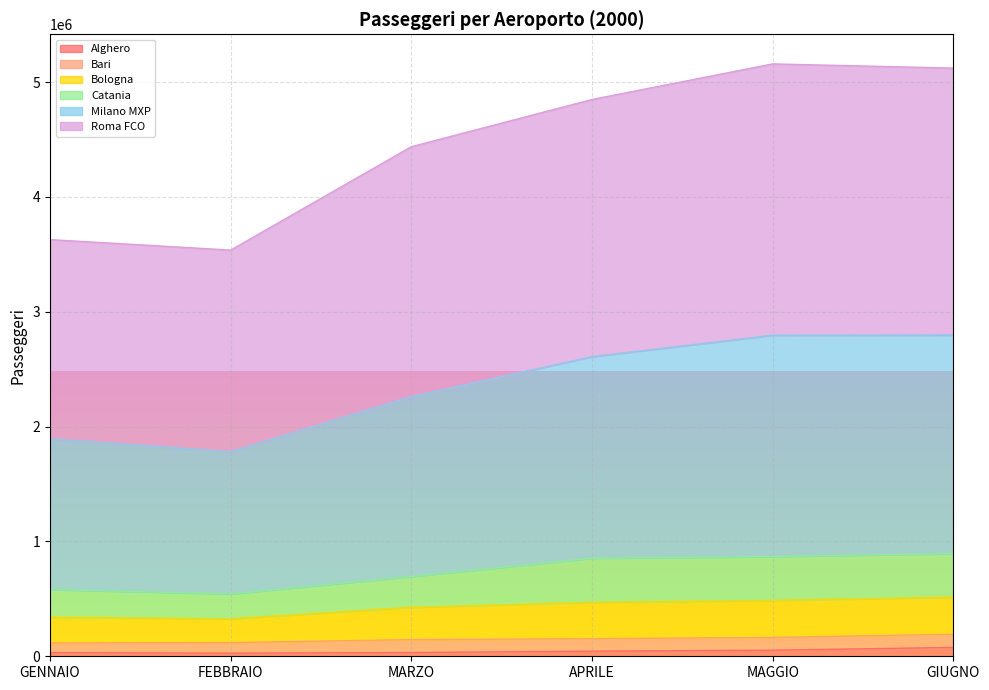

True or false: Milano MXP and Catania cross at least once.

False